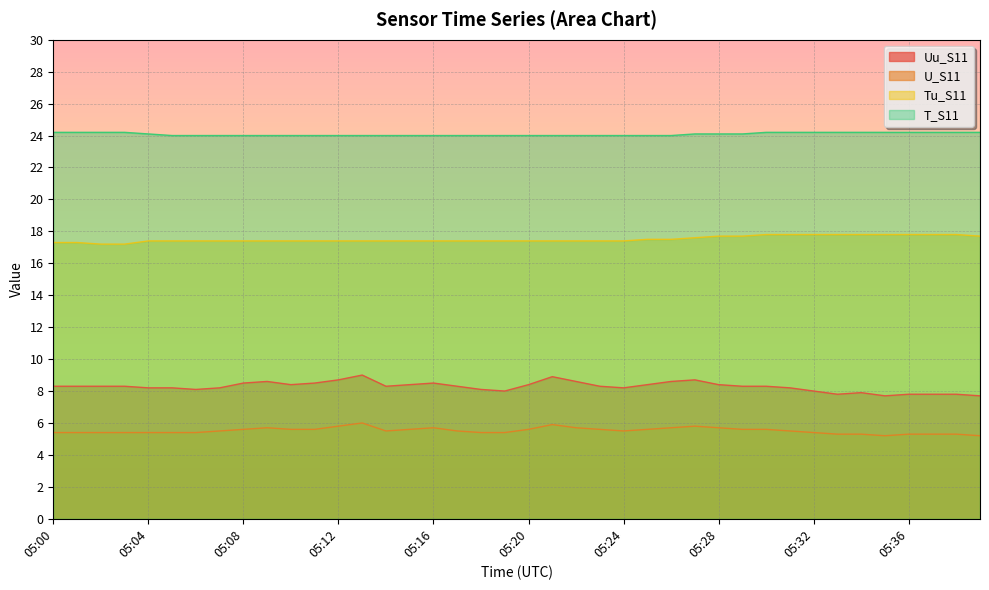

Rank the categories by T_S11 value from highest to lowest.

05:00, 05:01, 05:02, 05:03, 05:30, 05:31, 05:32, 05:33, 05:34, 05:35, 05:36, 05:37, 05:38, 05:39, 05:04, 05:27, 05:28, 05:29, 05:05, 05:06, 05:07, 05:08, 05:09, 05:10, 05:11, 05:12, 05:13, 05:14, 05:15, 05:16, 05:17, 05:18, 05:19, 05:20, 05:21, 05:22, 05:23, 05:24, 05:25, 05:26